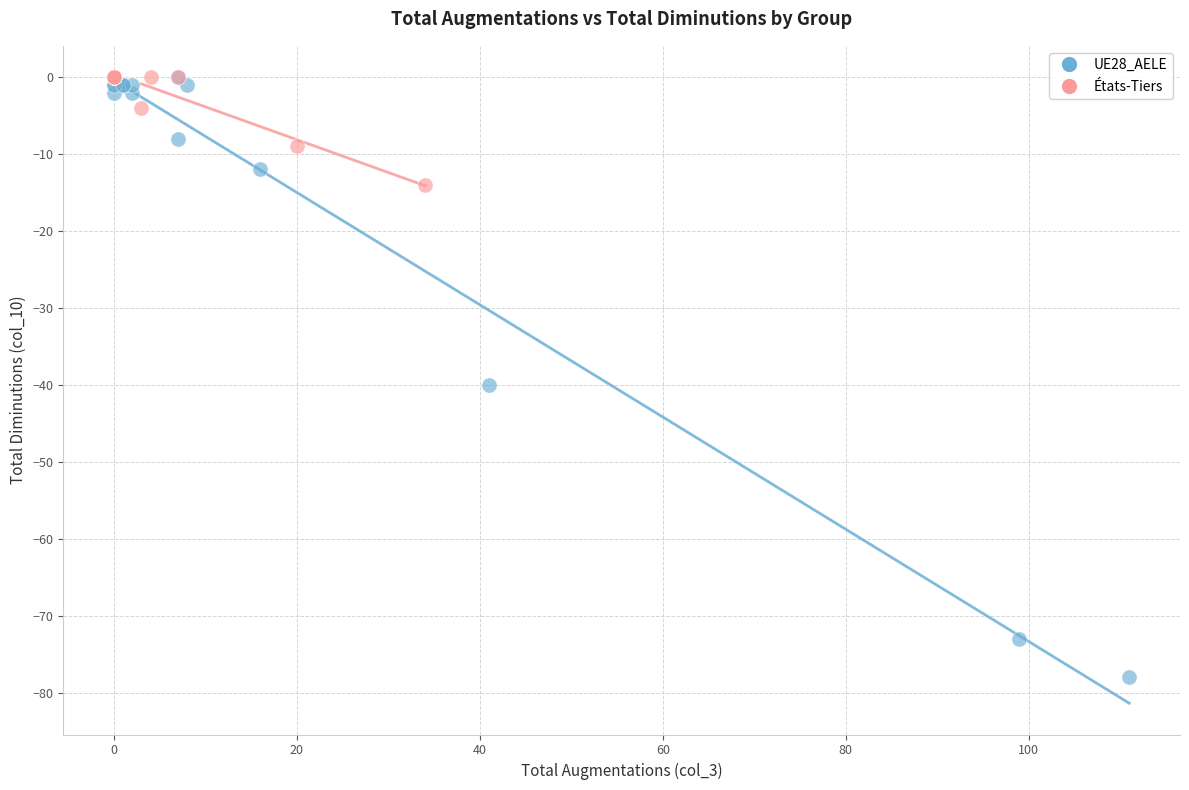

Which series contains the lowest Y value?

UE28_AELE